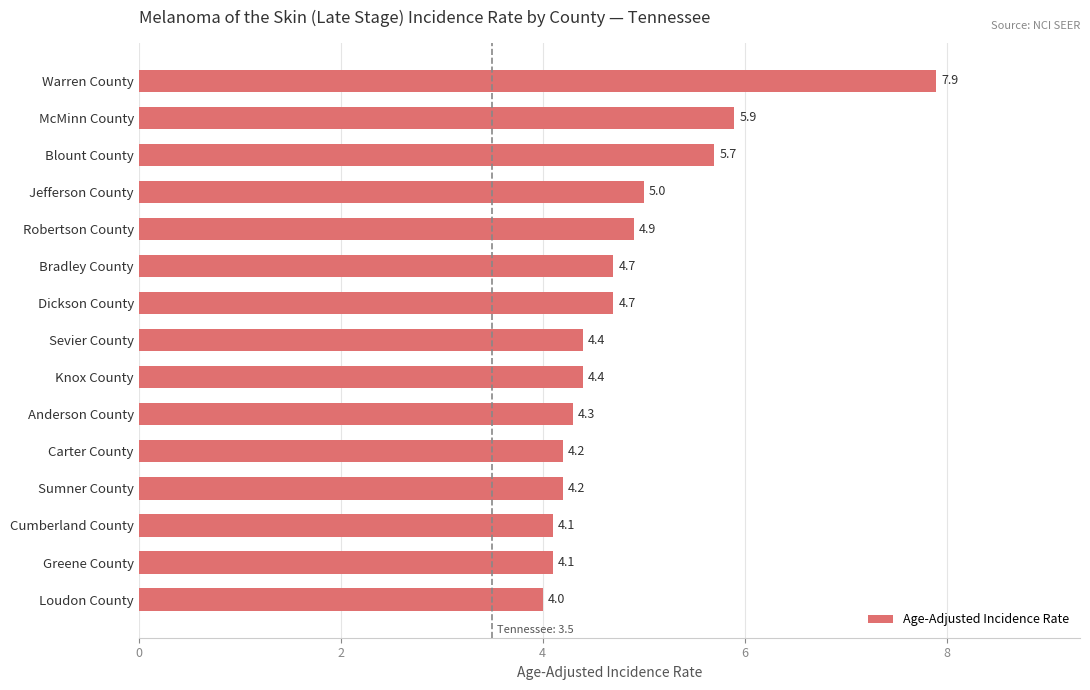

What is the difference between the second highest and second lowest values?

1.8